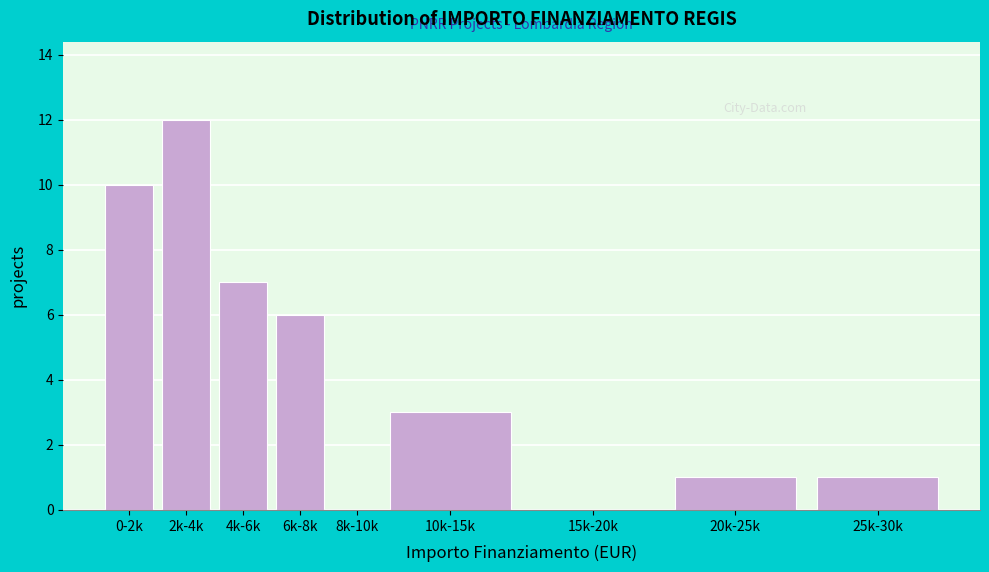

Reading right to left, what are all the values shown in this chart?

25k-30k=1	20k-25k=1	15k-20k=0	10k-15k=3	8k-10k=0	6k-8k=6	4k-6k=7	2k-4k=12	0-2k=10